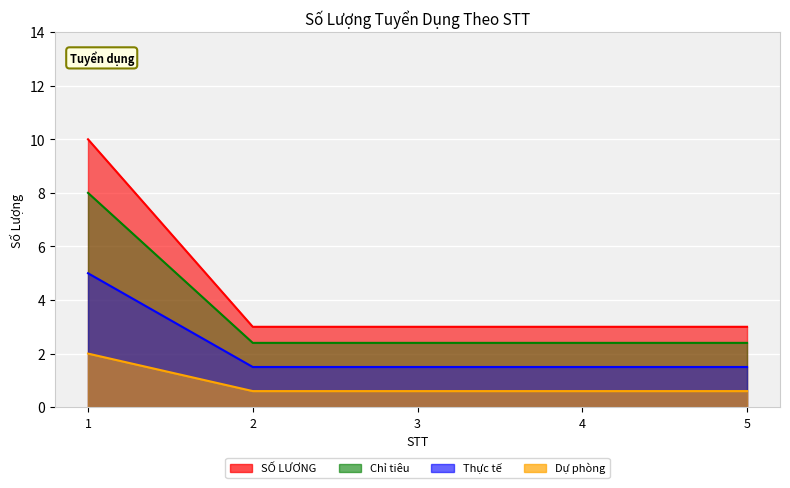

Reading left to right, extract all data points from this chart.

10	3	3	3	3